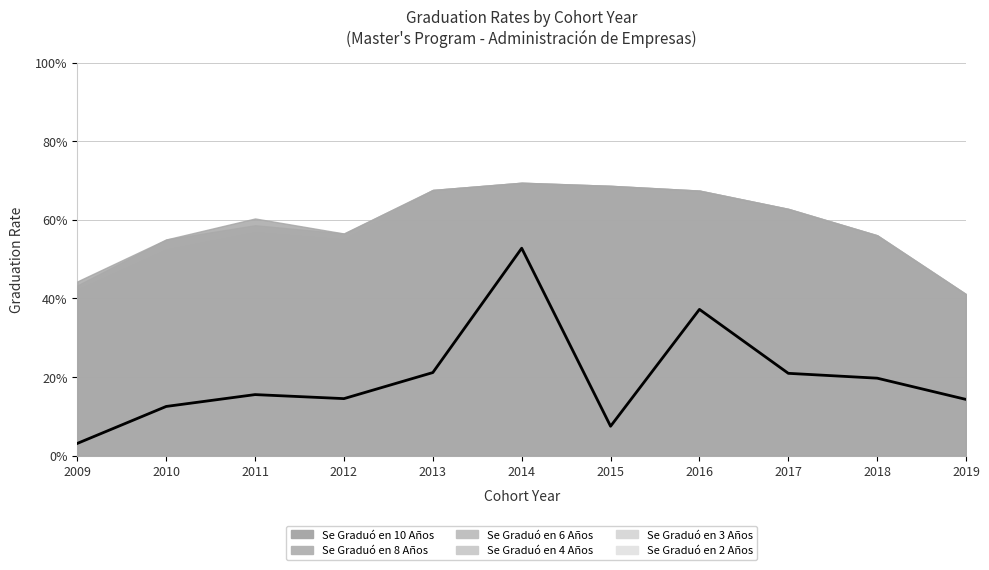

Which category has the highest value across all series?

2014